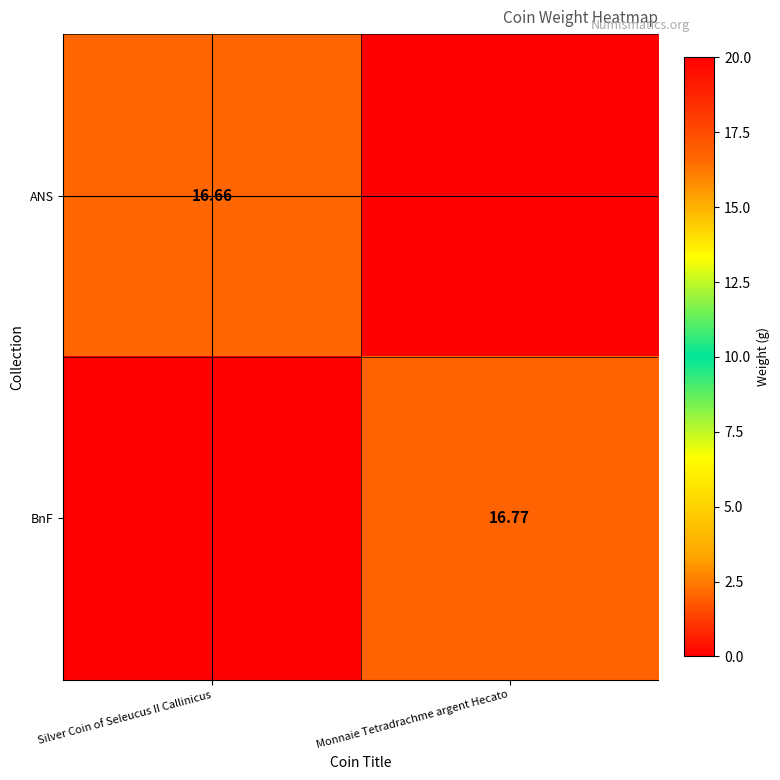

Is the value of ANS at Silver Coin of Seleucus II Callinicus greater than the value of BnF at Monnaie Tetradrachme argent Hecato?

No